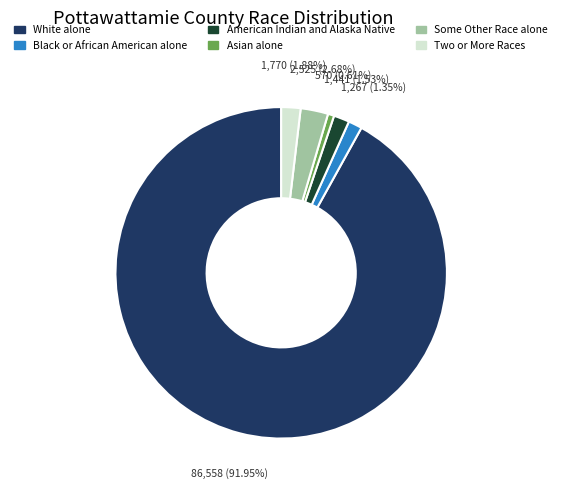

Is it true that Black or African American alone is 7% of the pie?

False